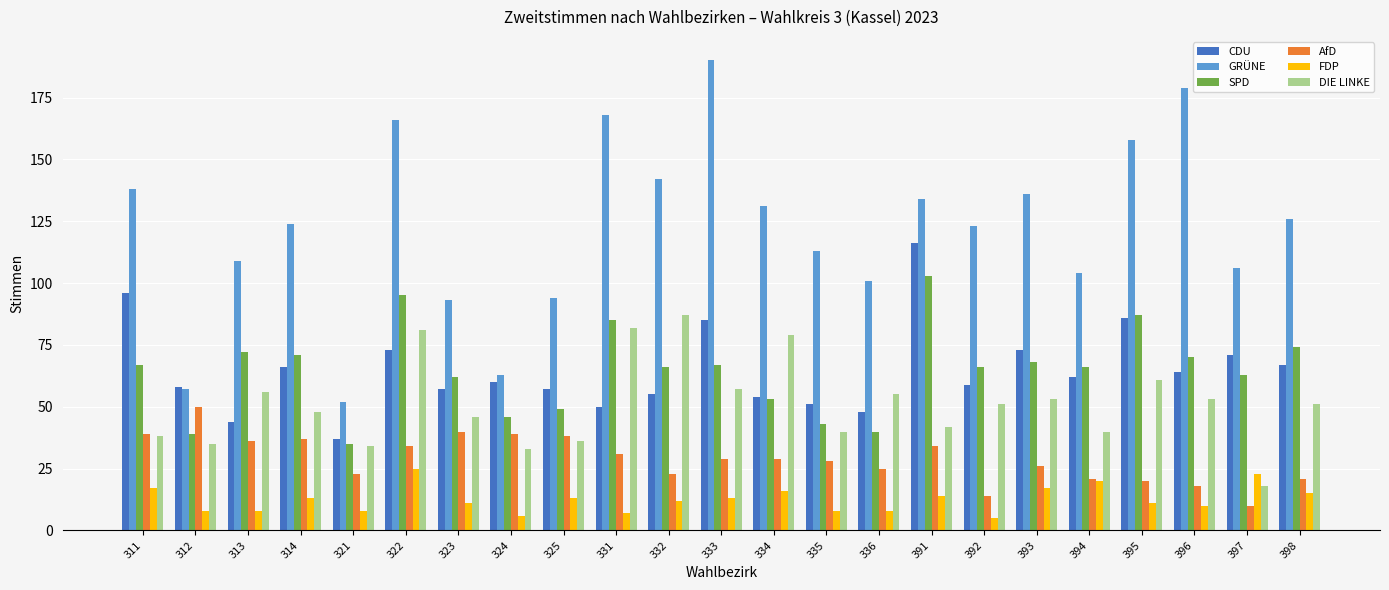

Where does the DIE LINKE series first go above 51?

313